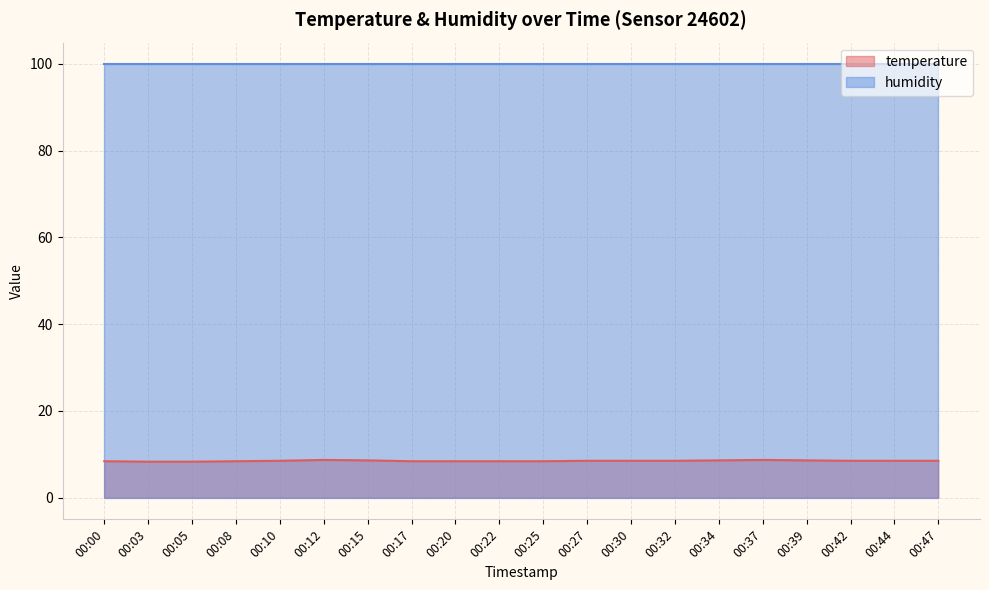

What is the ratio of the value at 00:44 to the value at 00:00?

1.0